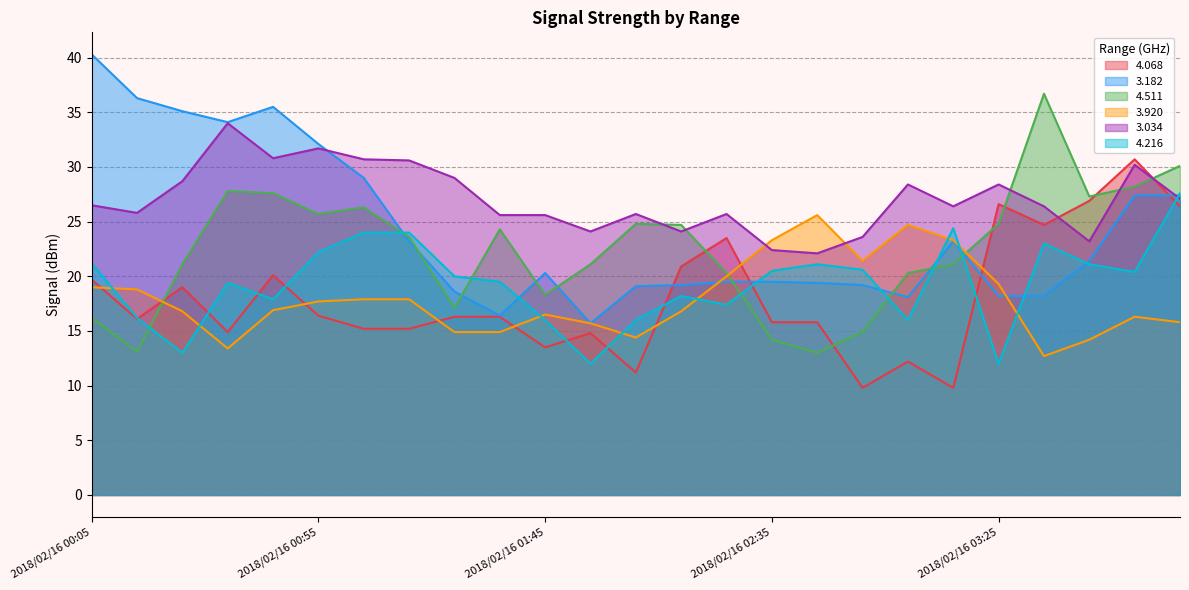

Where is 3.034 nearest to the value 28?

2018/02/16 03:05